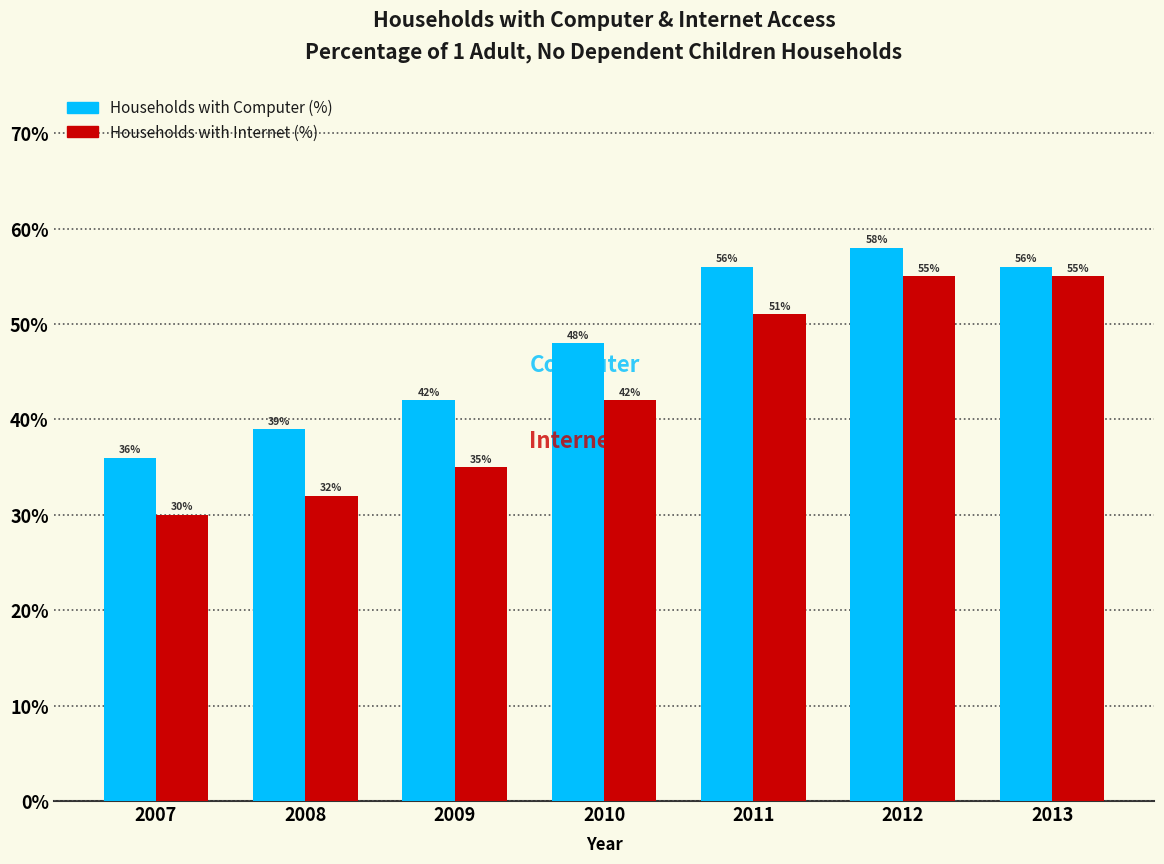

Reading left to right, transcribe all the data shown in this chart.

Households with Computer (%): 2007=36	2008=39	2009=42	2010=48	2011=56	2012=58	2013=56
Households with Internet (%): 2007=30	2008=32	2009=35	2010=42	2011=51	2012=55	2013=55